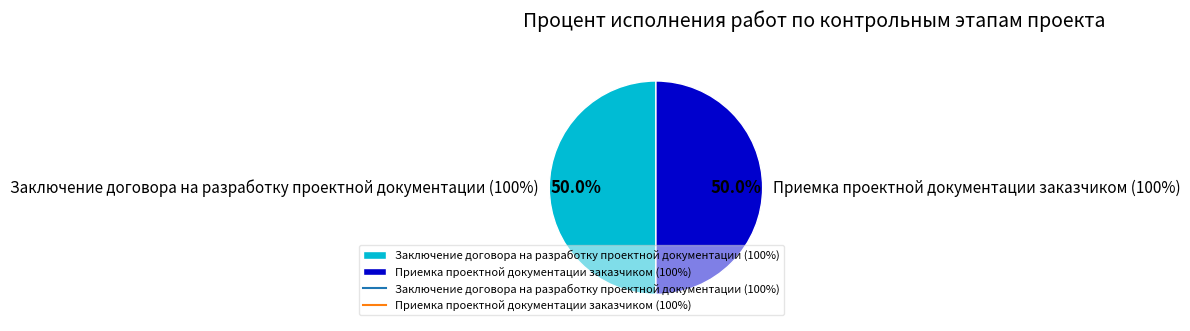

The Предпроектный и проектный этап (0%) slice represents 1% of the pie. True or false?

False